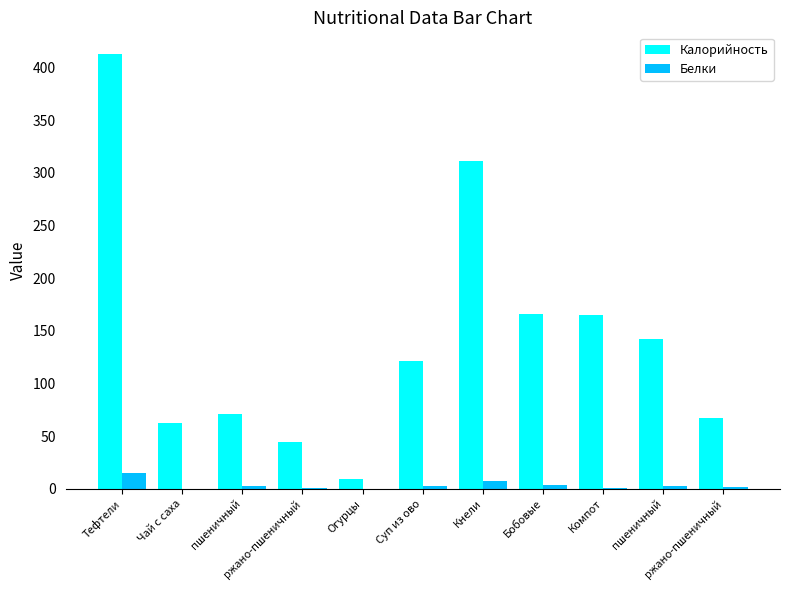

What are all the series names shown in the legend?

Калорийность, Белки